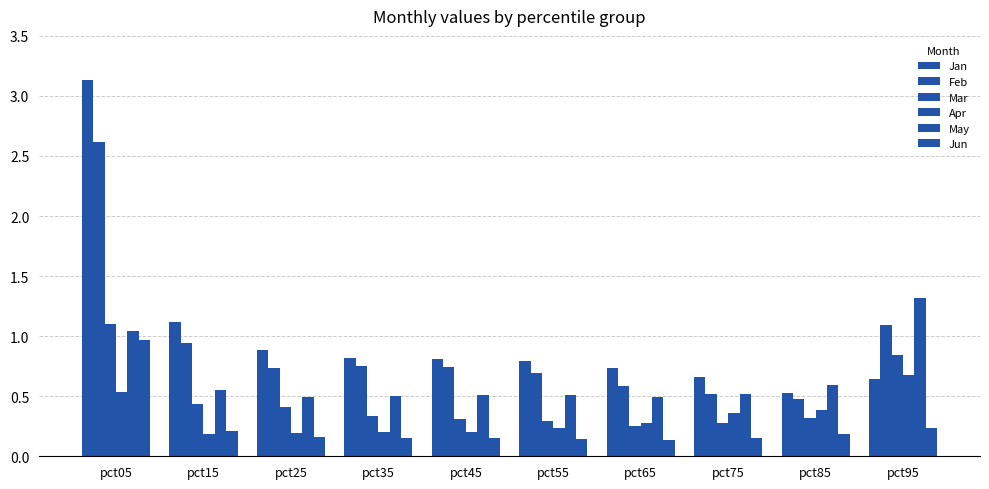

What is the value of the Apr bar at the 1st from the left?

0.5